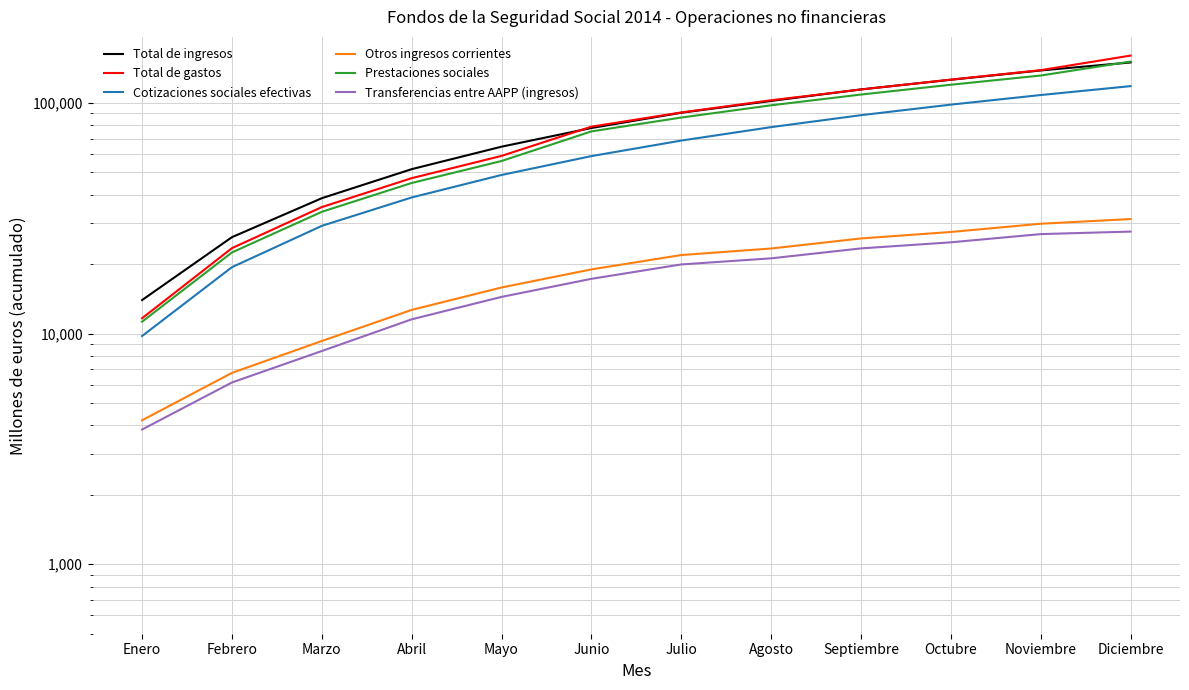

List the labels in order of Total de ingresos value, smallest first.

Enero, Febrero, Marzo, Abril, Mayo, Junio, Julio, Agosto, Septiembre, Octubre, Noviembre, Diciembre